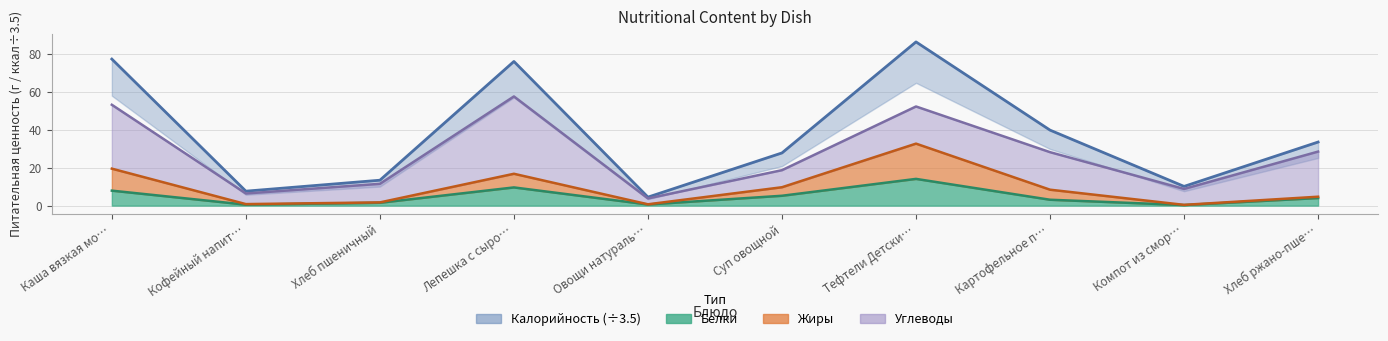

What is the lowest value of the Жиры series?

0.4